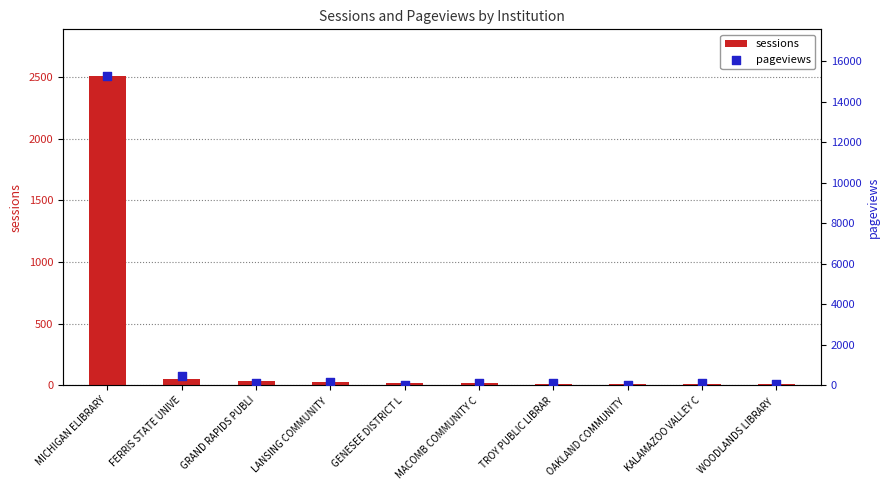

Is the value of sessions at GENESEE DISTRICT L greater than the value of pageviews at MICHIGAN ELIBRARY?

No